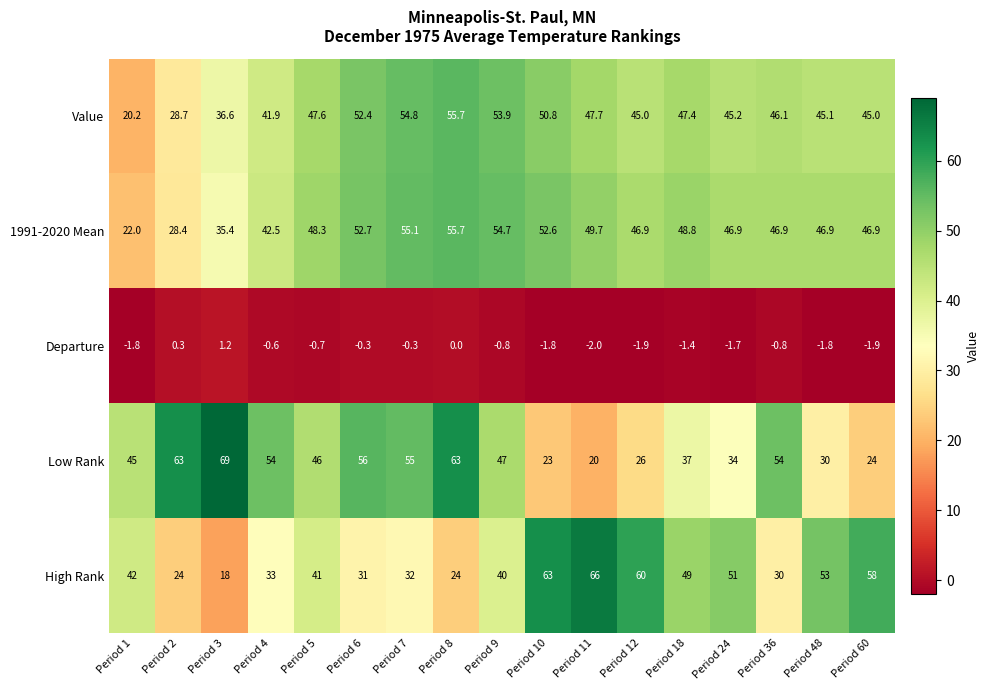

Which series has the widest spread of values?

Low Rank